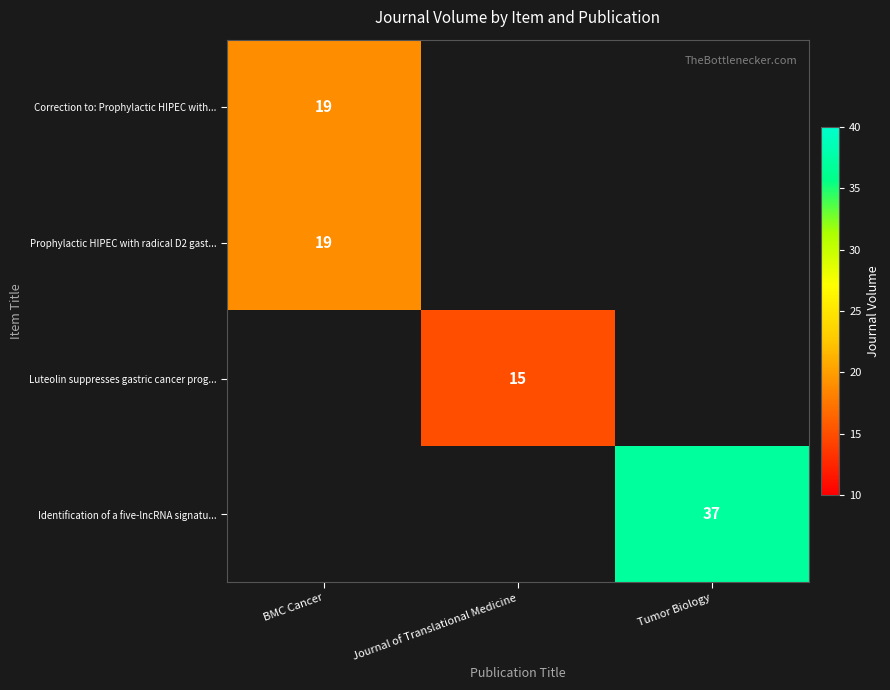

True or false: Identification of a five-lncRNA signatu... has a value of 37 at Tumor Biology.

True